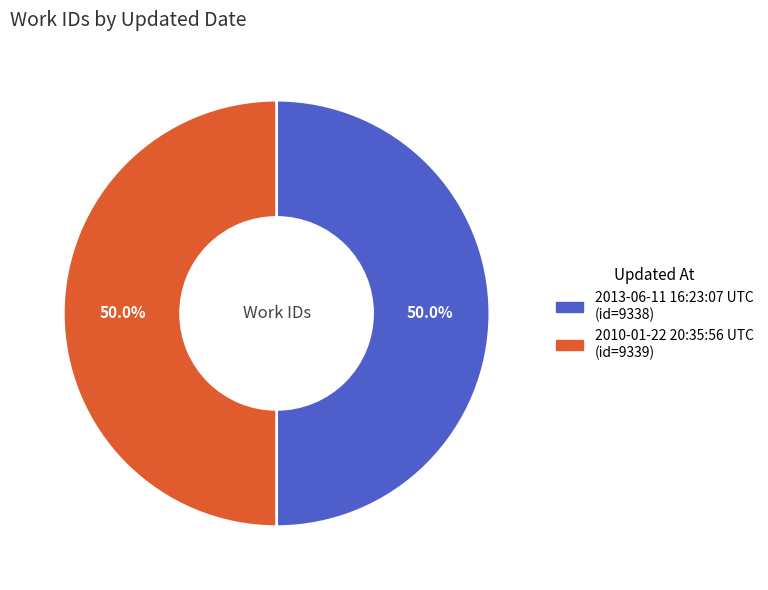

Combined, do 2013-06-11 16:23:07 UTC and 2010-01-22 20:35:56 UTC account for over 50%?

Yes